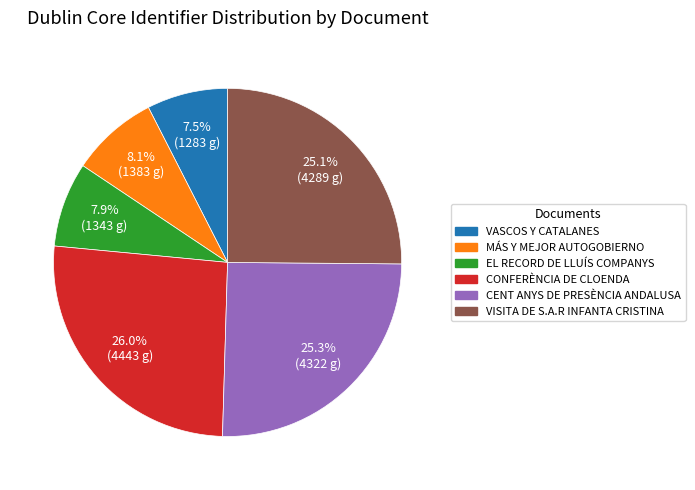

Does MÁS Y MEJOR AUTOGOBIERNO account for over 50% of the chart?

No